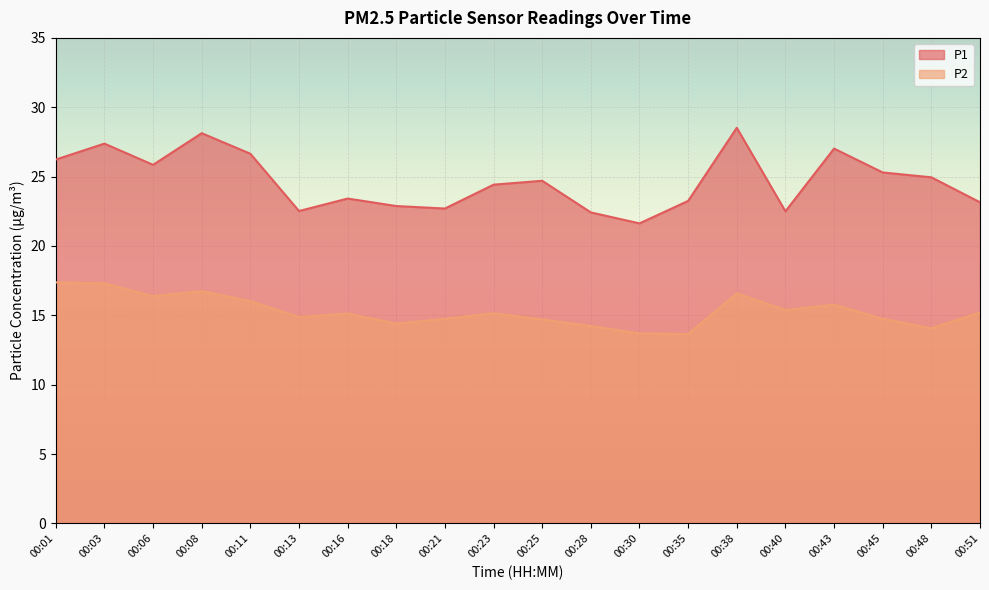

True or false: P2 and P1 intersect in this chart.

False